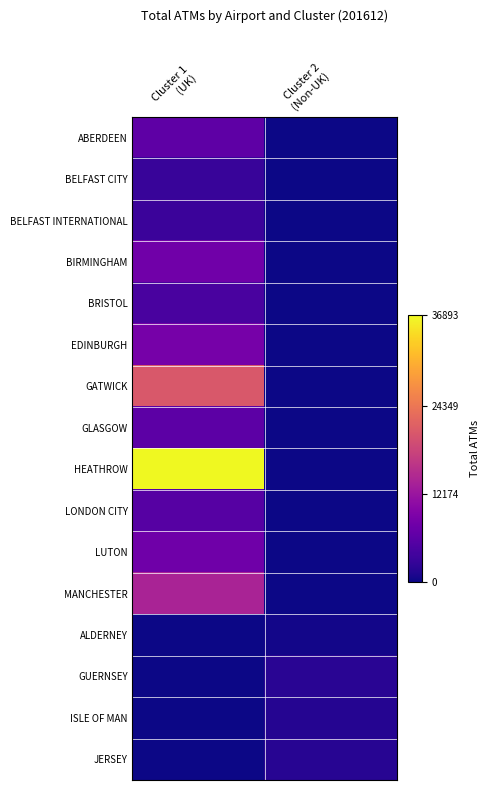

Rank the series by their maximum value, from lowest to highest.

ALDERNEY, ISLE OF MAN, JERSEY, GUERNSEY, BELFAST CITY, BELFAST INTERNATIONAL, BRISTOL, LONDON CITY, GLASGOW, ABERDEEN, LUTON, BIRMINGHAM, EDINBURGH, MANCHESTER, GATWICK, HEATHROW